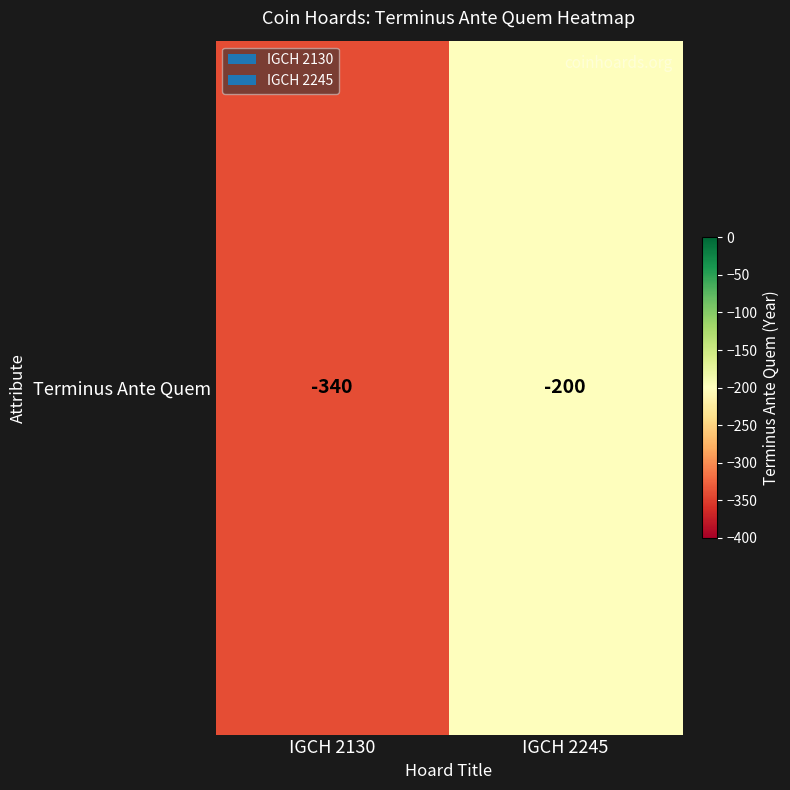

At which label is the value closest to -270?

IGCH 2130